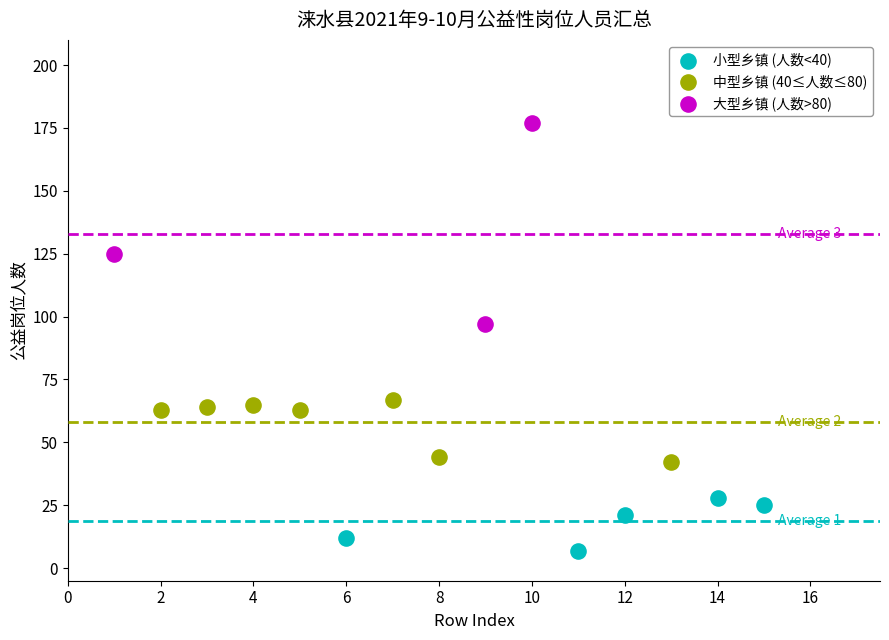

What are all the series names shown in the legend?

小型乡镇 (人数<40), 中型乡镇 (40≤人数≤80), 大型乡镇 (人数>80)